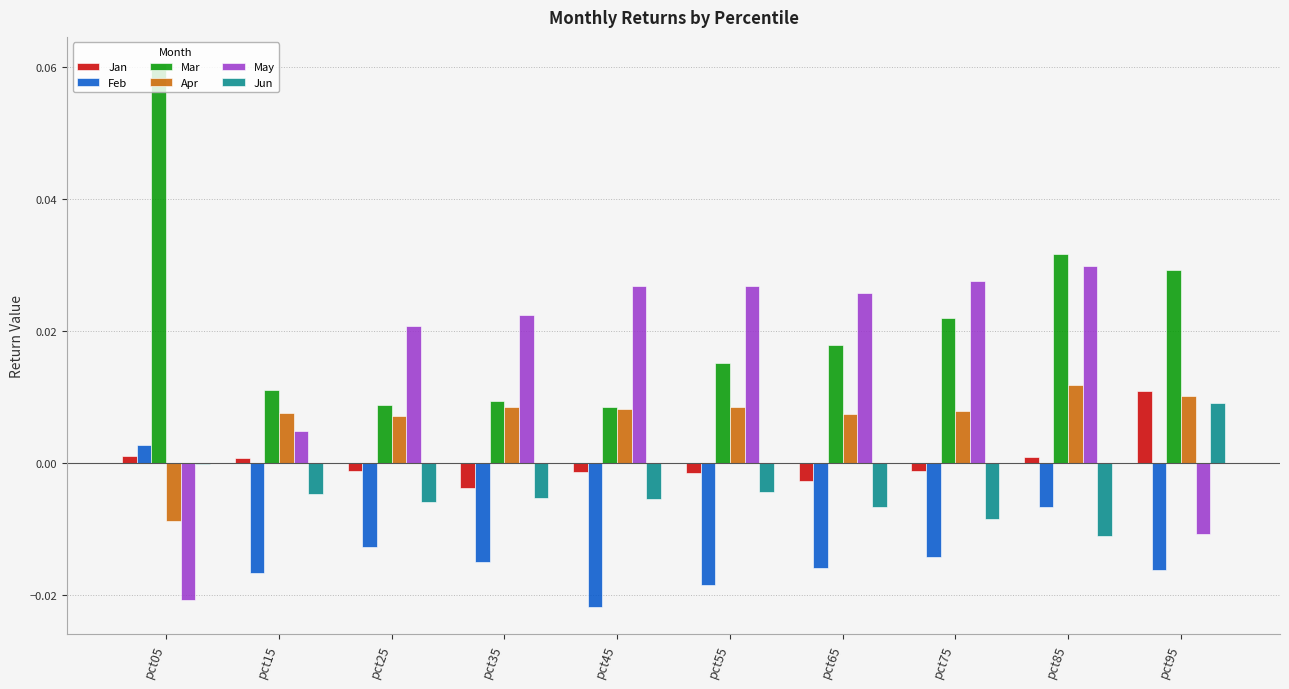

Are the bars horizontal?

No